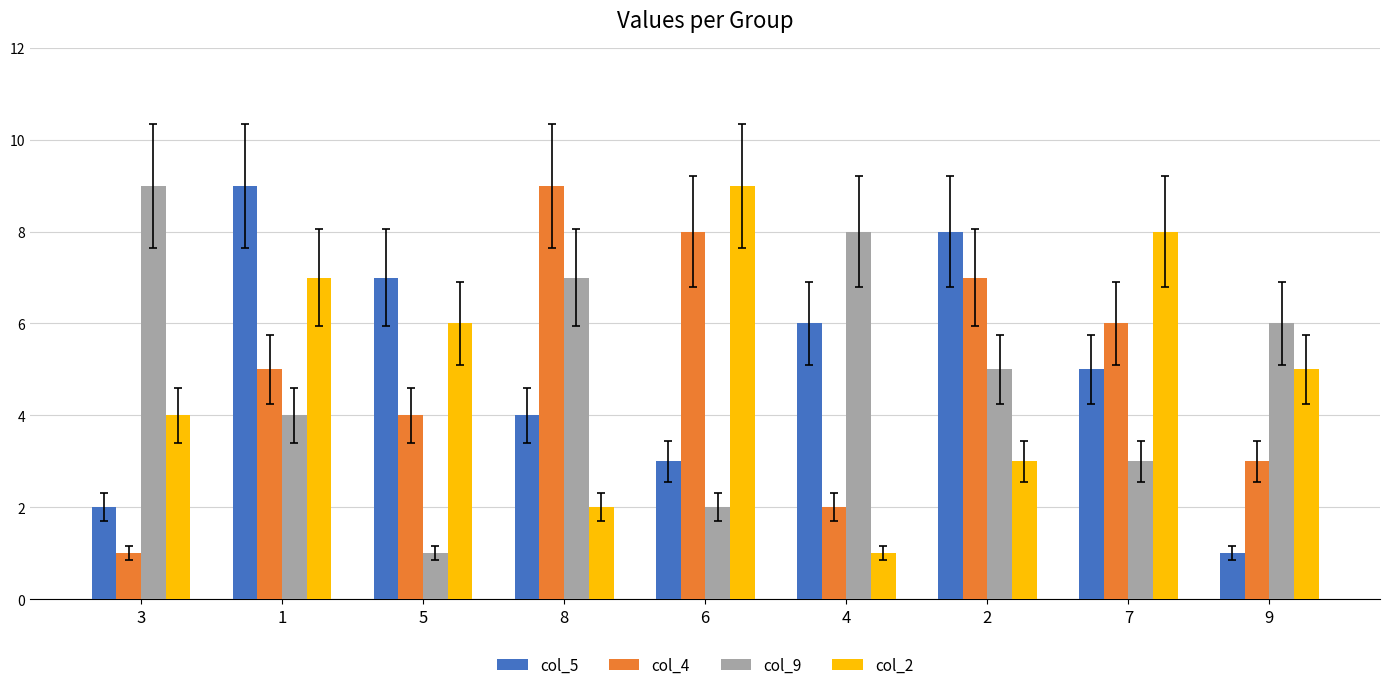

Count the number of categories in the chart.

9